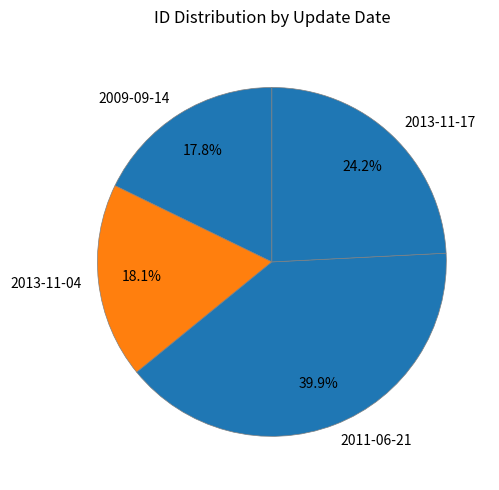

Which category has the biggest portion of the pie?

2011-06-21